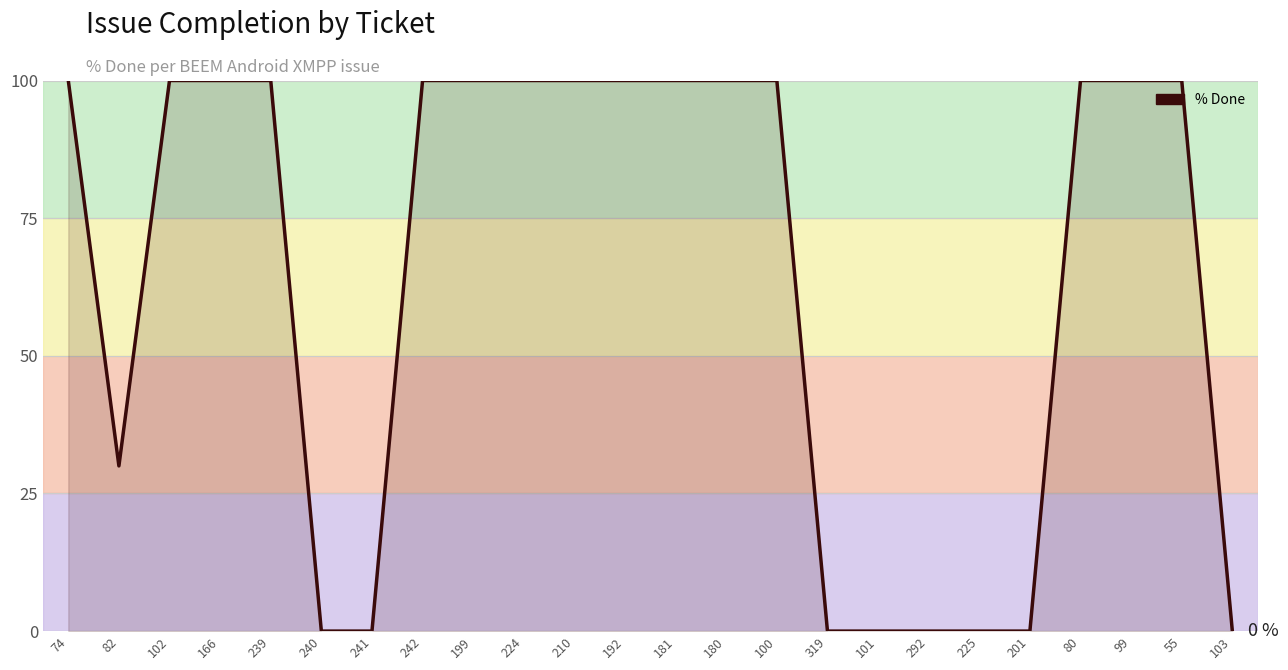

Reading left to right, what are all the values shown in this chart?

100	30	100	100	100	0	0	100	100	100	100	100	100	100	100	0	0	0	0	0	100	100	100	0